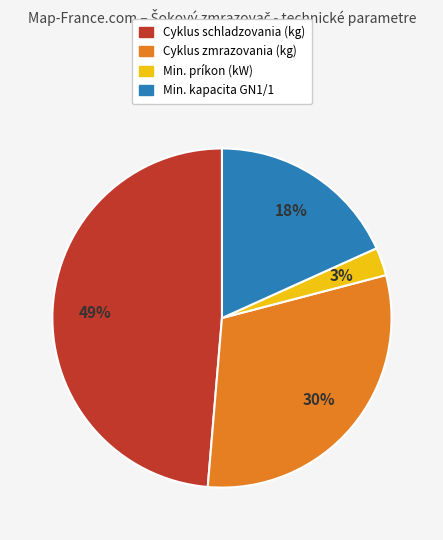

True or false: Cyklus schladzovania (kg) accounts for 49% of the total.

True